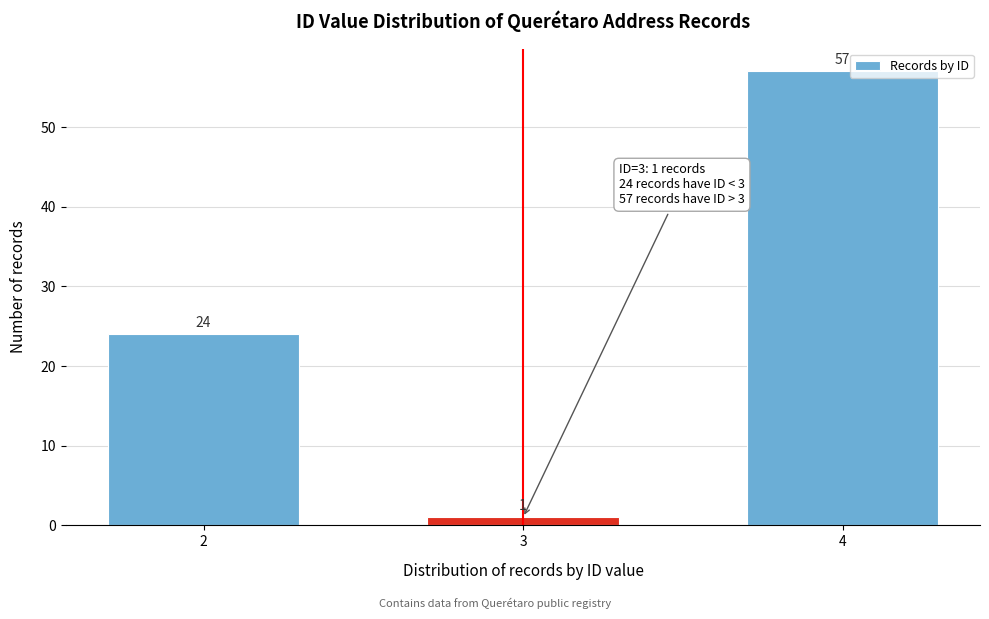

Reading right to left, list all the values displayed in this chart.

57	1	24